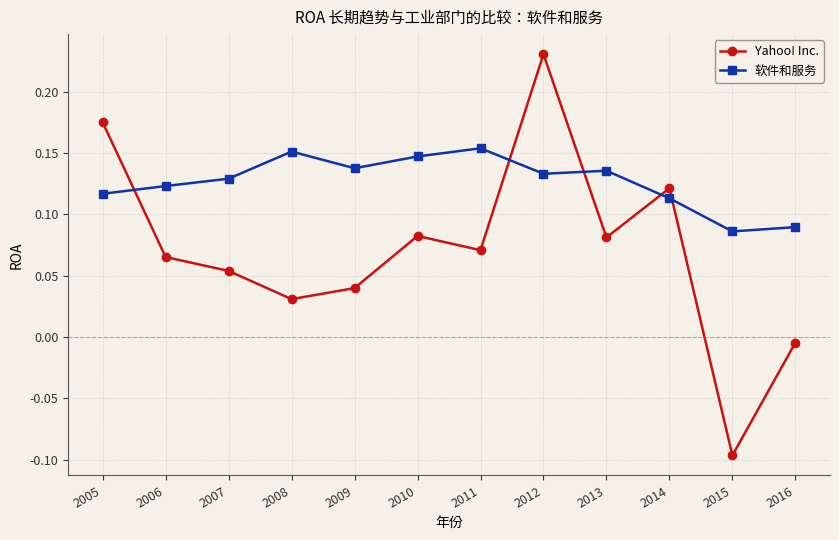

What is the sum of all Yahoo! Inc. values?

0.9